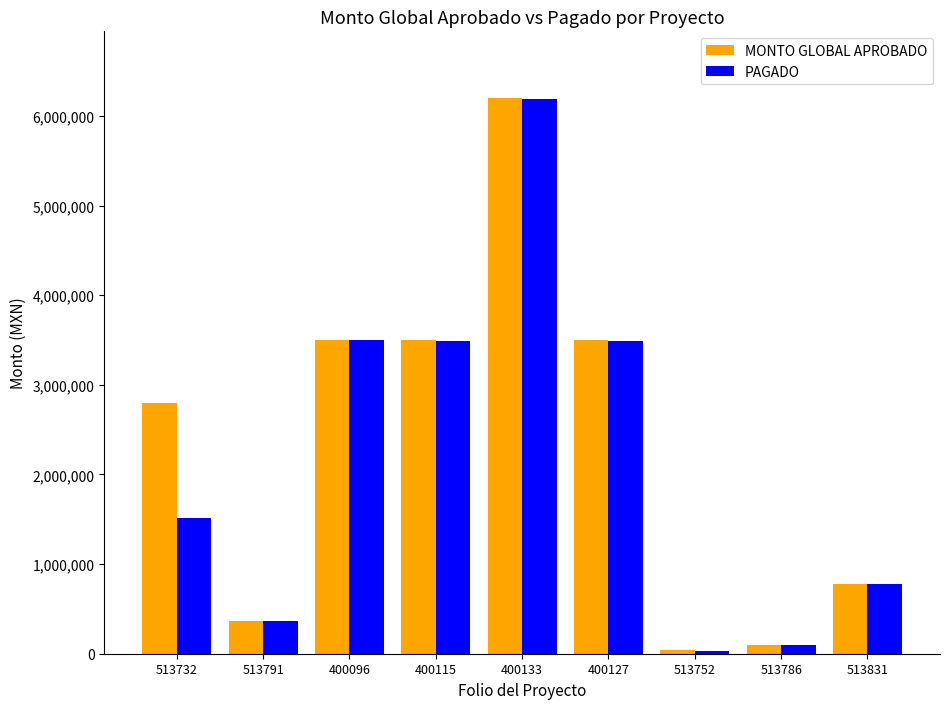

How many distinct data groups are displayed?

2